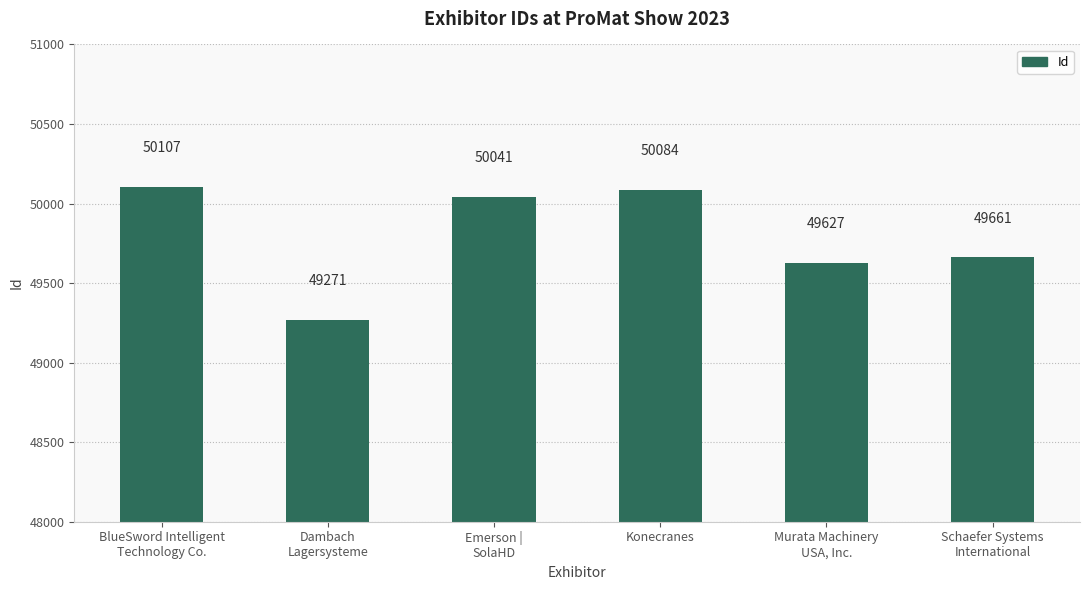

What is the difference between the maximum and minimum values?

836